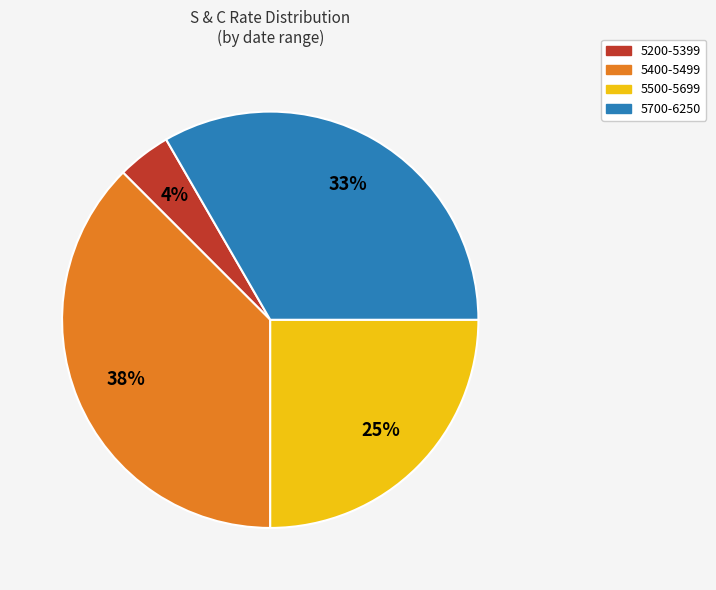

Is there any slice that represents more than half of the pie?

No